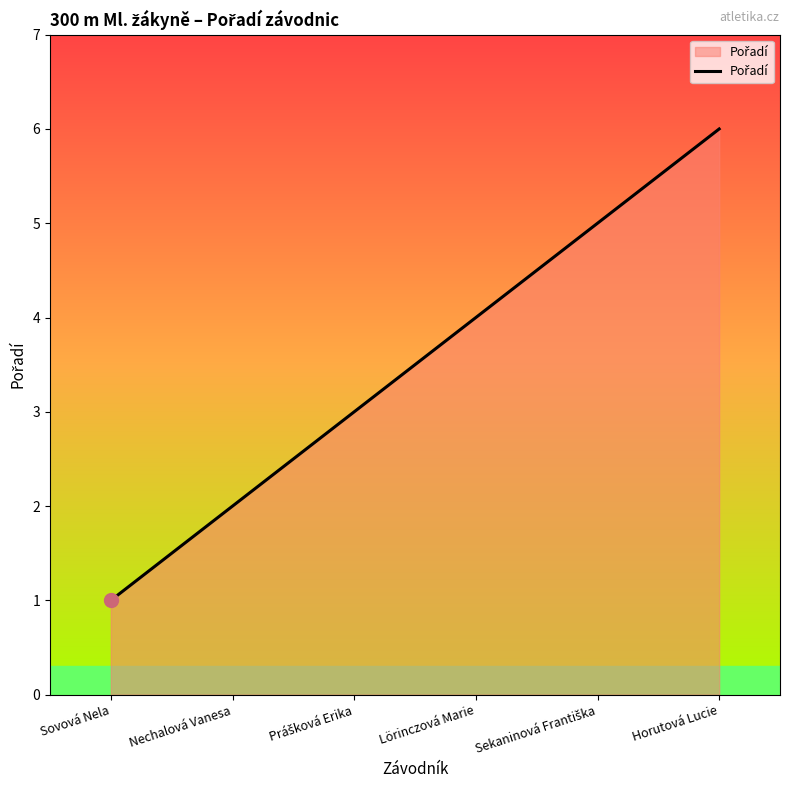

What position from the right is Sovová Nela?

6